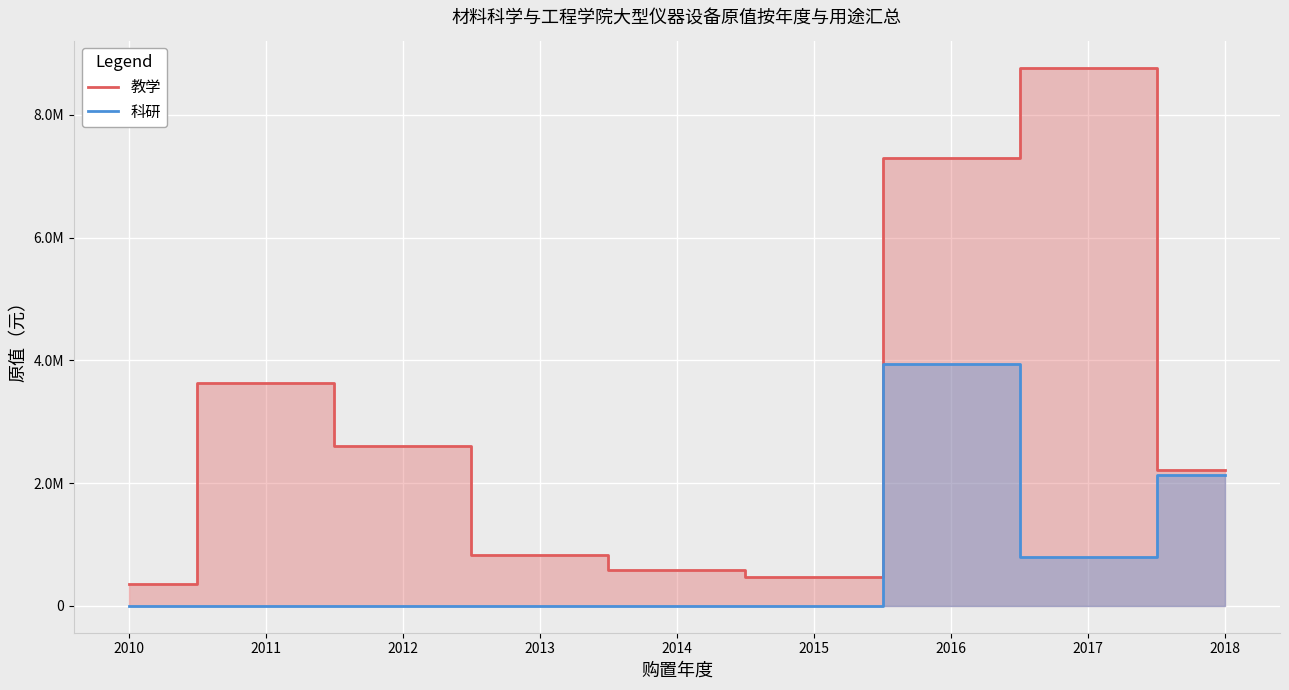

The value of 科研 at 2013 is 1518059. True or false?

False